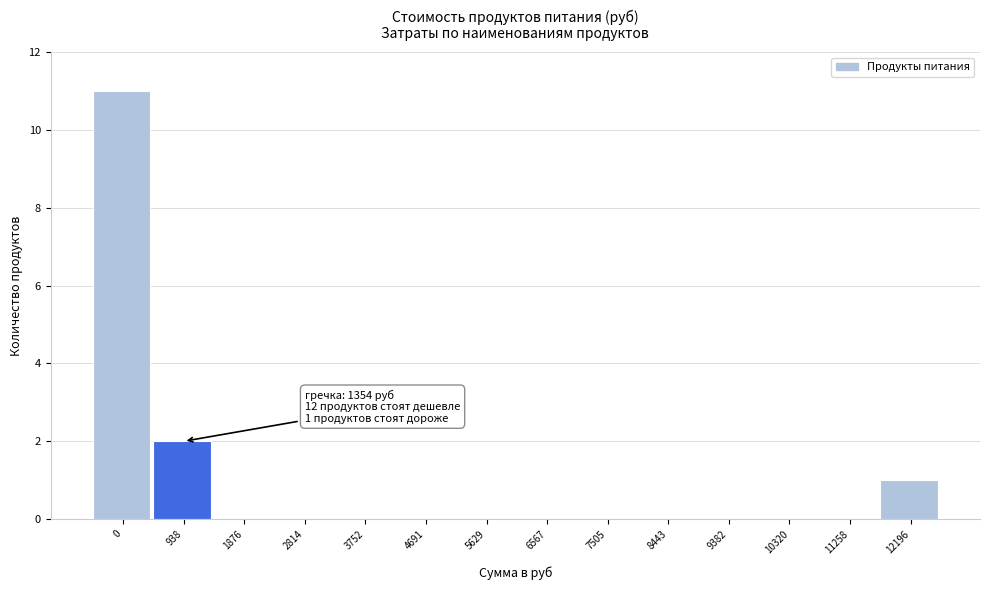

Reading left to right, extract all data points from this chart.

0=11	938=2	1876=0	2814=0	3752=0	4691=0	5629=0	6567=0	7505=0	8443=0	9382=0	10320=0	11258=0	12196=1